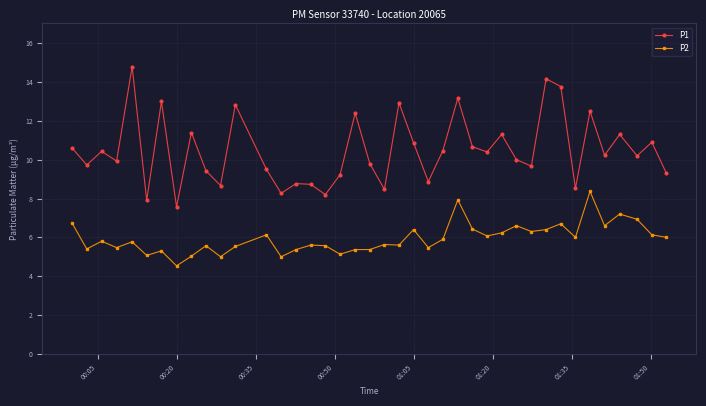

True or false: P2 has more than 2 interior local peaks.

True